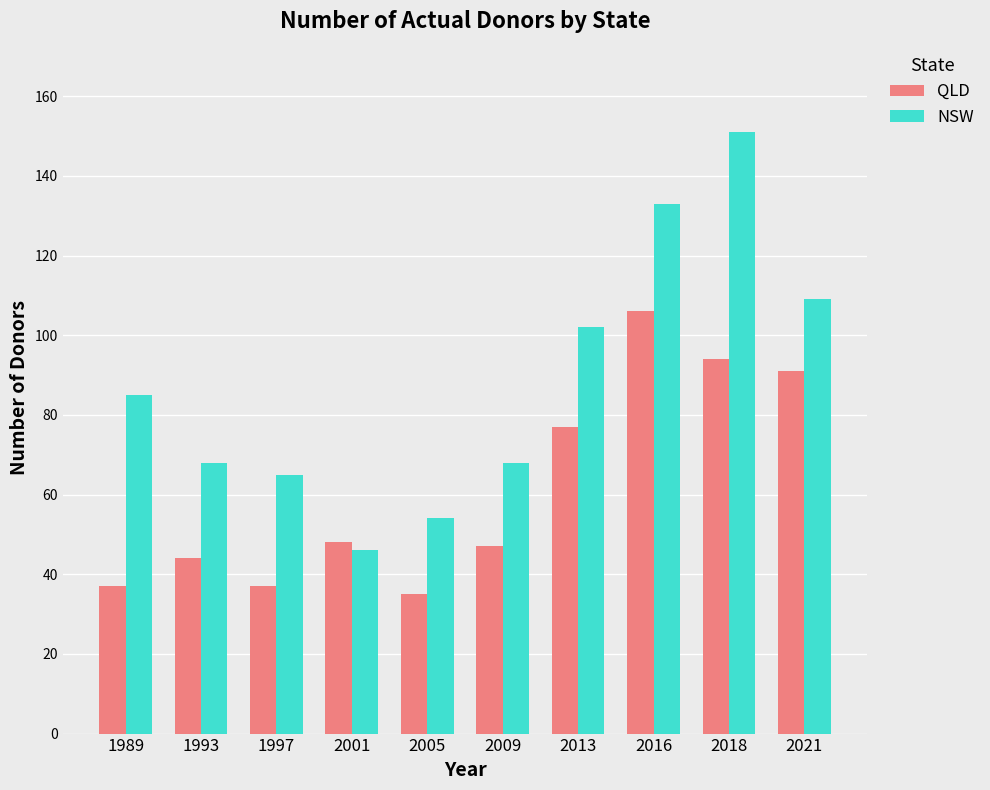

At which category does the chart reach its peak across all series?

2018